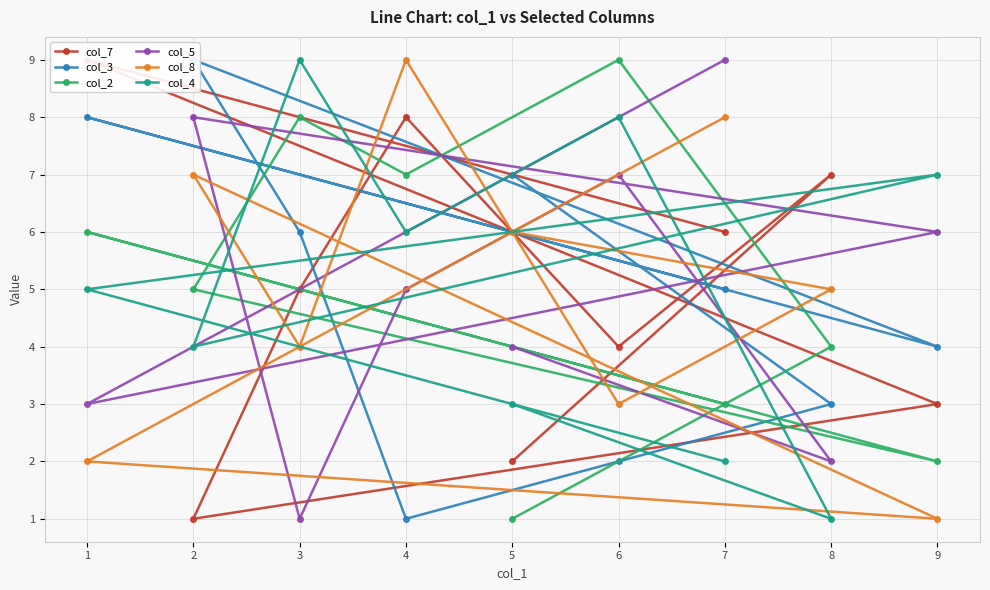

Rank the categories by col_2 value from highest to lowest.

6, 3, 4, 1, 2, 8, 7, 9, 5